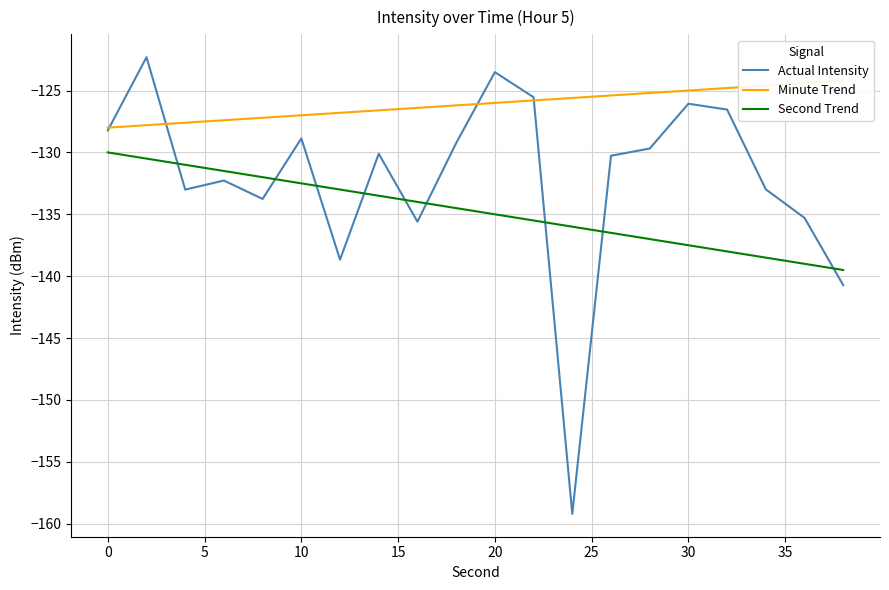

What is the difference between the maximum and minimum values in the Second Trend series?

9.5